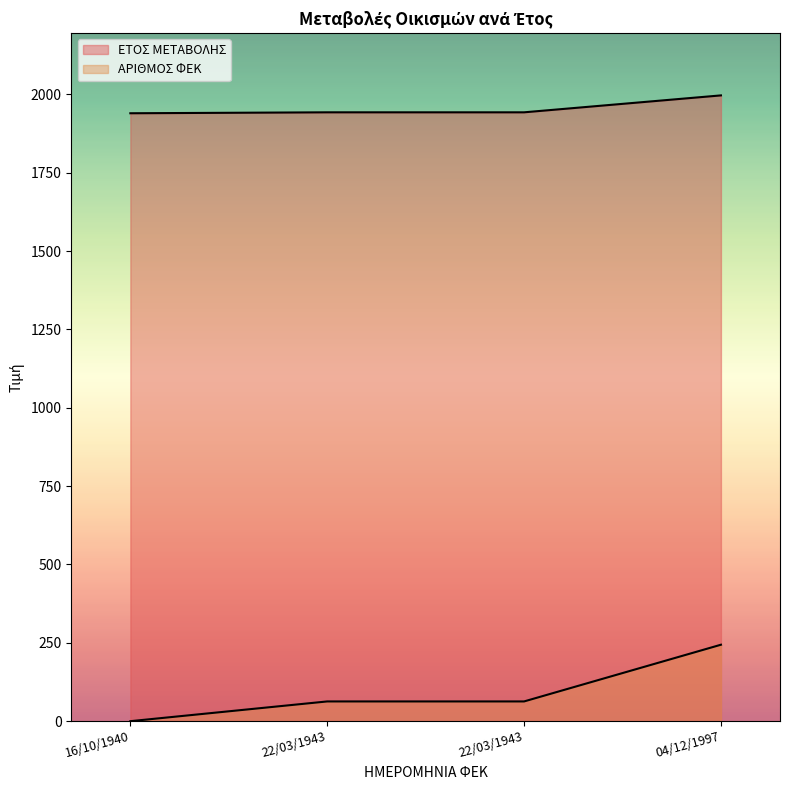

What is the value of the ΑΡΙΘΜΟΣ ΦΕΚ point at the 2nd from the left?

63